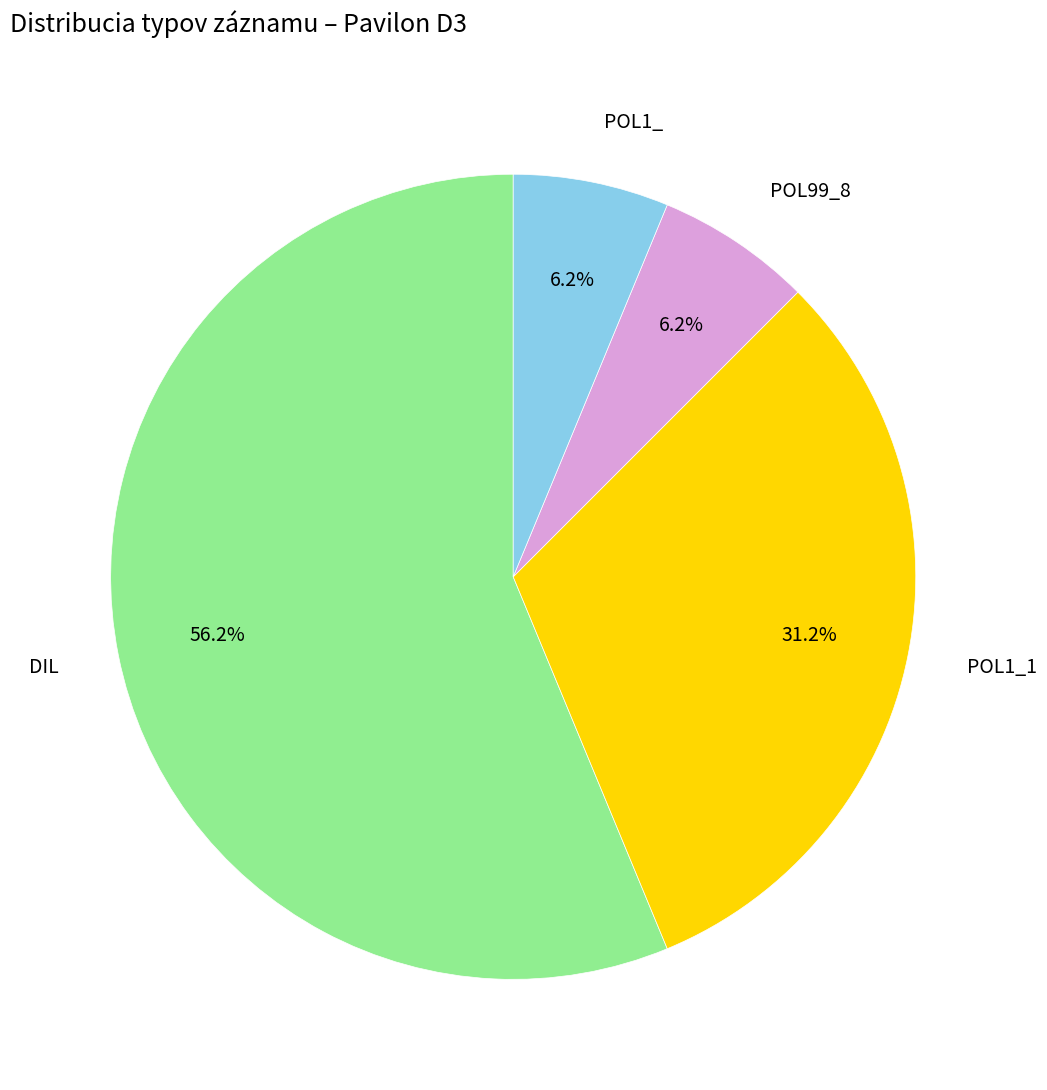

To the nearest percent, what portion does POL99_8 represent?

6%